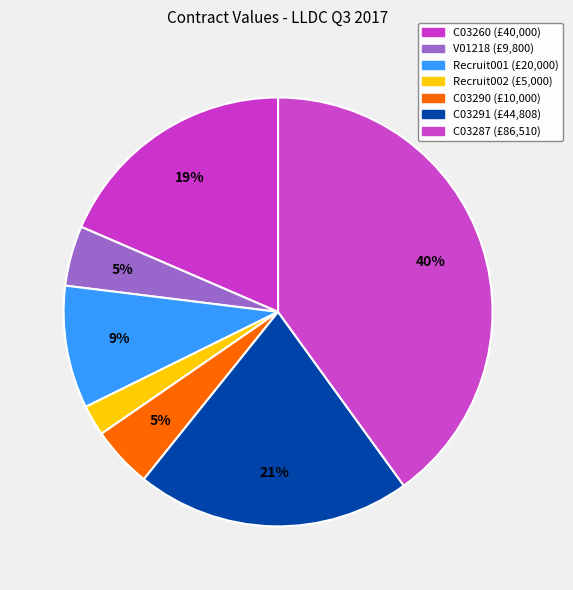

Is there a majority slice in this chart?

No